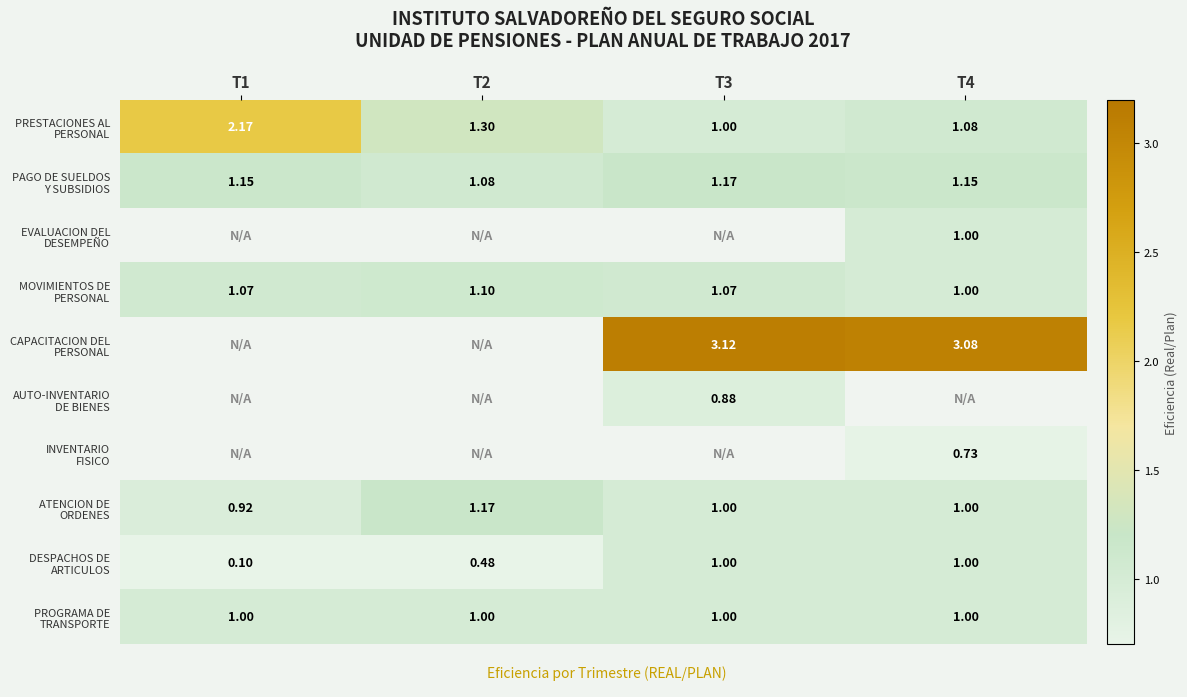

Which series has the largest total across all categories?

CAPACITACION DEL PERSONAL